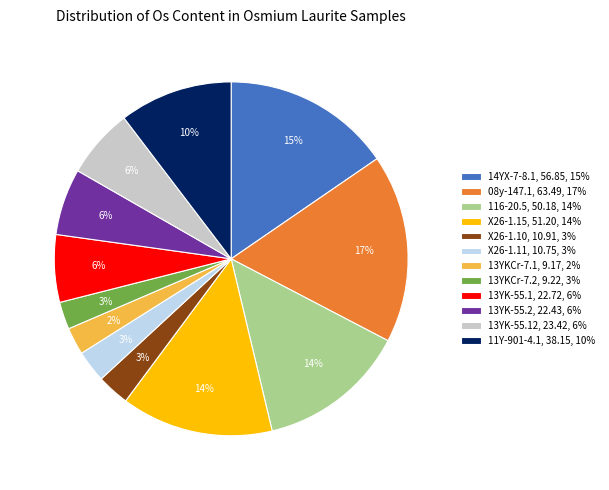

What is the largest slice in the pie chart?

08y-147.1, 63.49, 17%